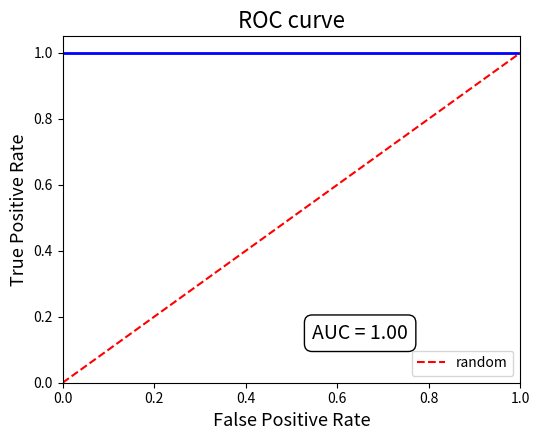

Is this an area chart (filled region under the line)?

No